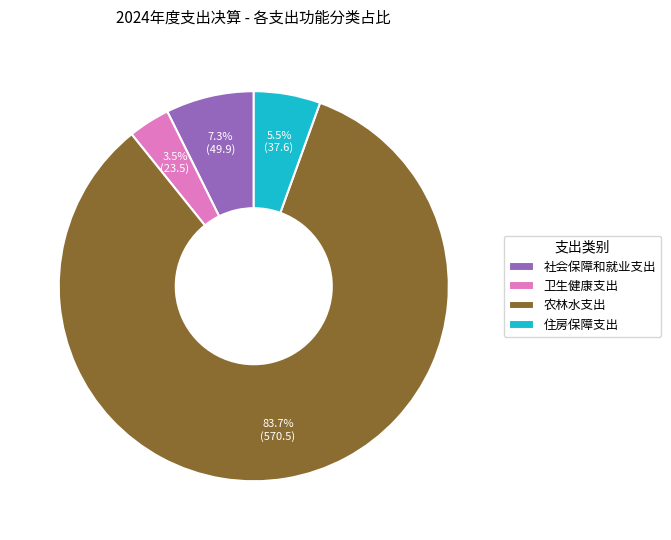

To the nearest percent, what is the difference between the largest and smallest slice percentages?

80%